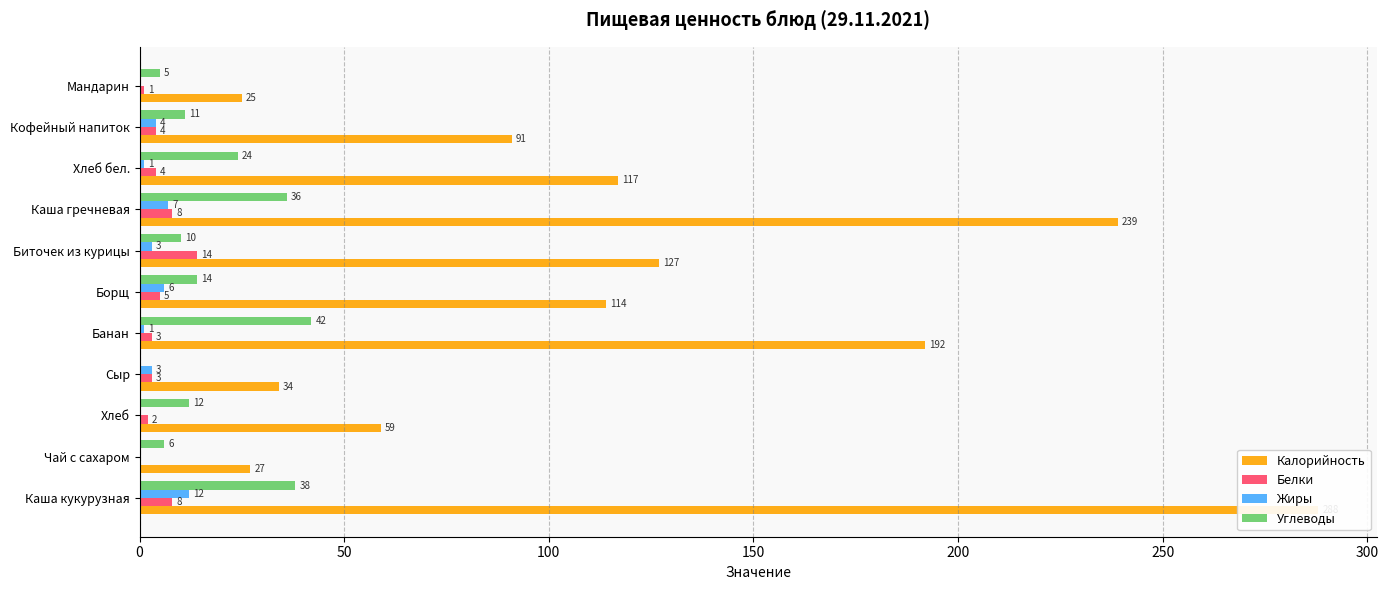

Between Борщ and Мандарин, which series saw the biggest shift?

Калорийность